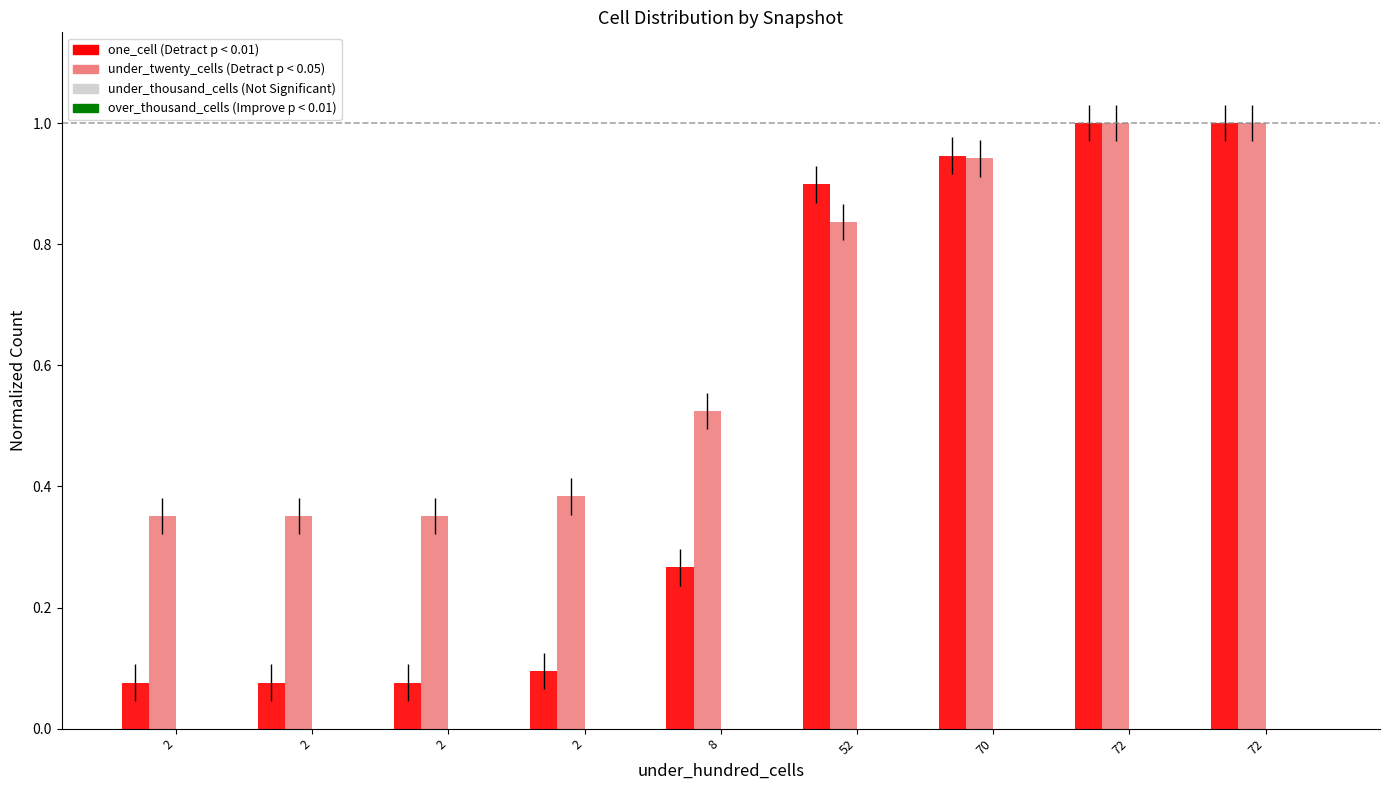

How many bars are there in each group?

2